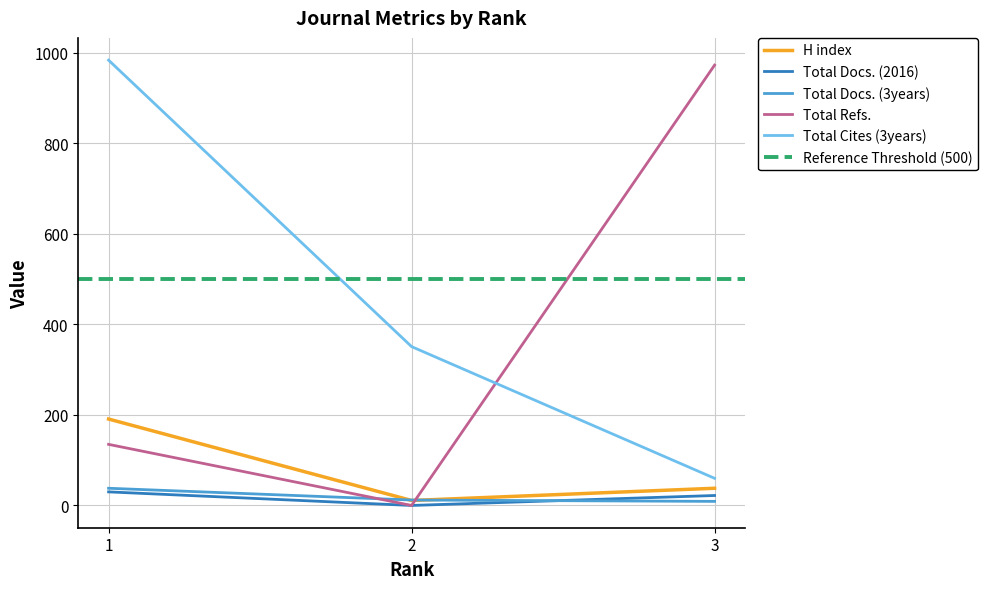

What are all the series names shown in the legend?

H index, Total Docs. (2016), Total Docs. (3years), Total Refs., Total Cites (3years)